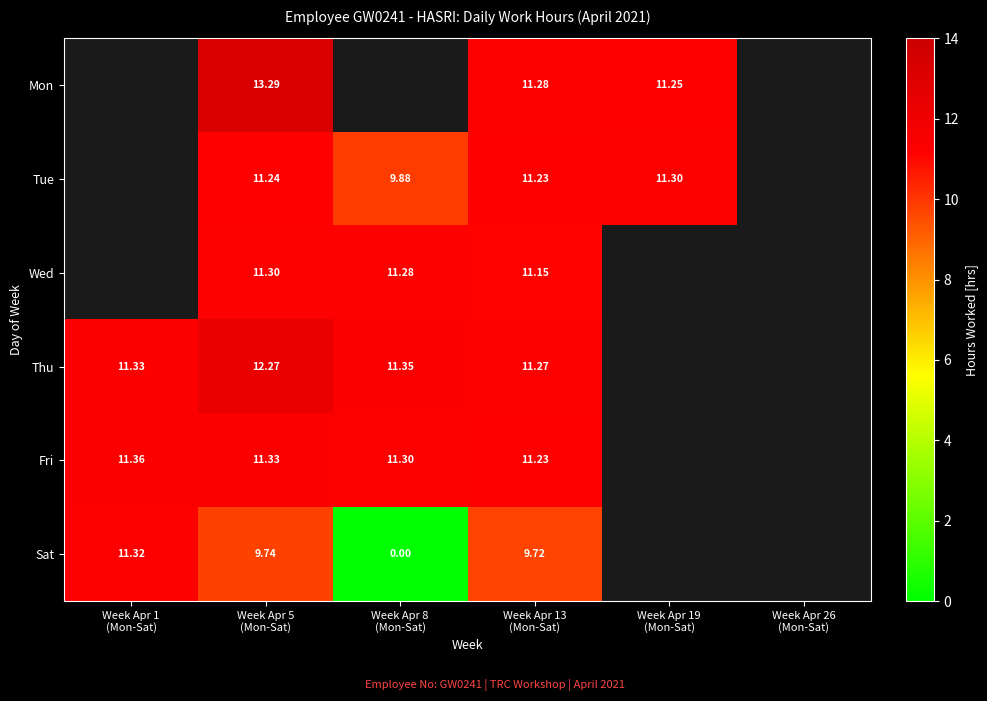

How many distinct data groups are displayed?

6